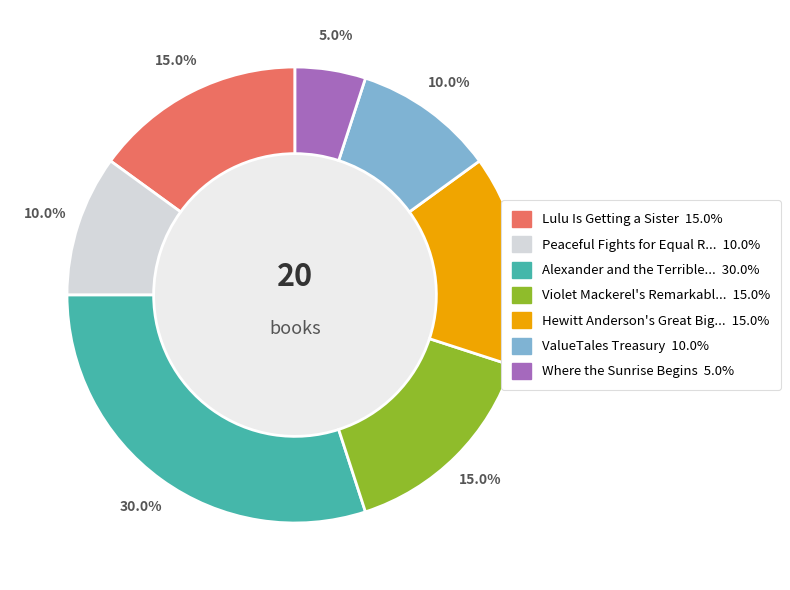

Is there any slice that represents more than half of the pie?

No